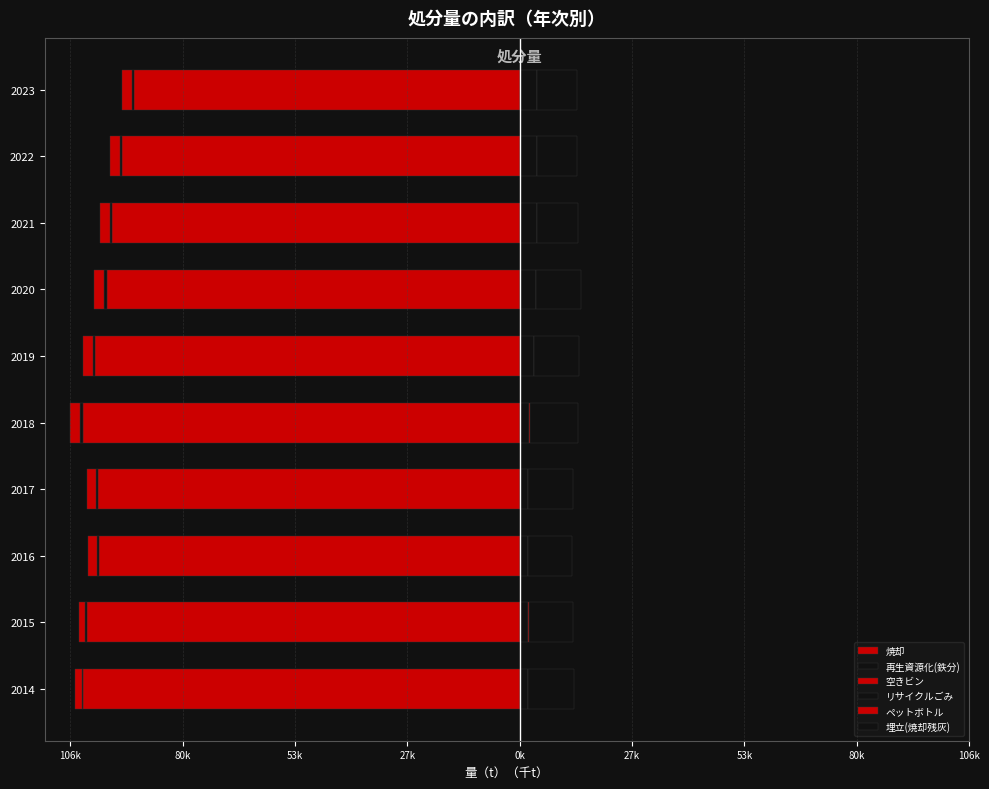

How many values in the リサイクルごみ series exceed 3?

5